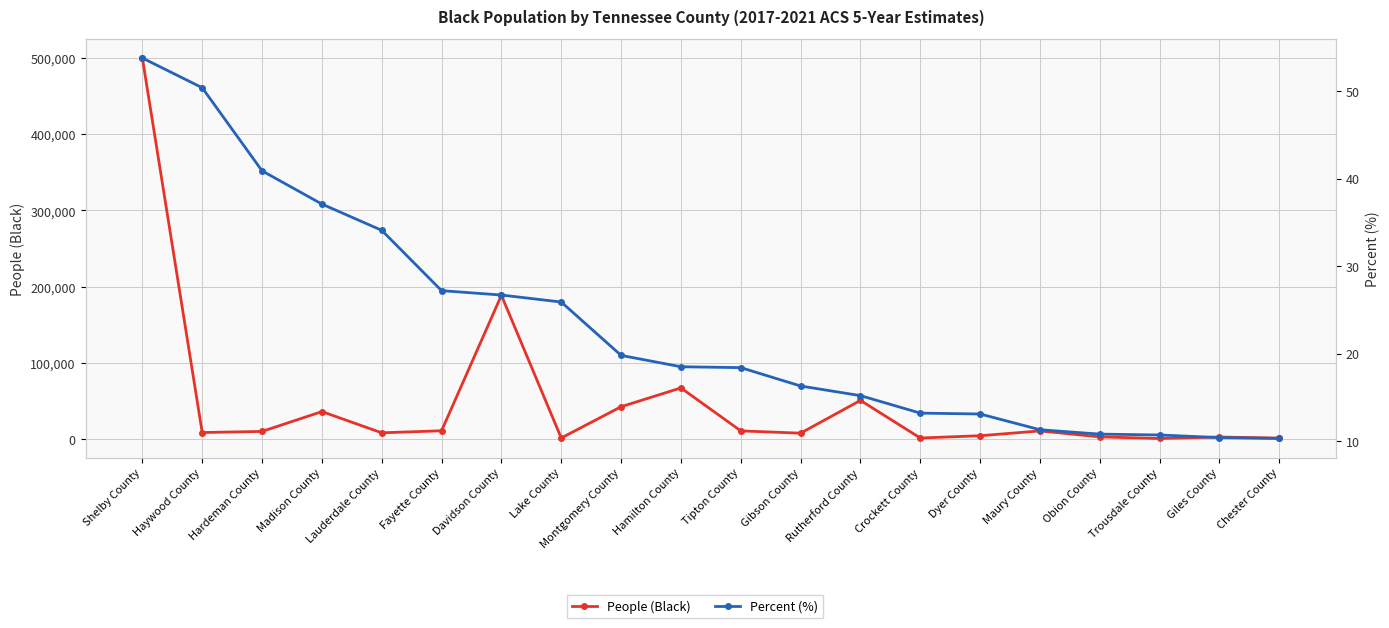

What is the label of the 18th point from the left?

Trousdale County